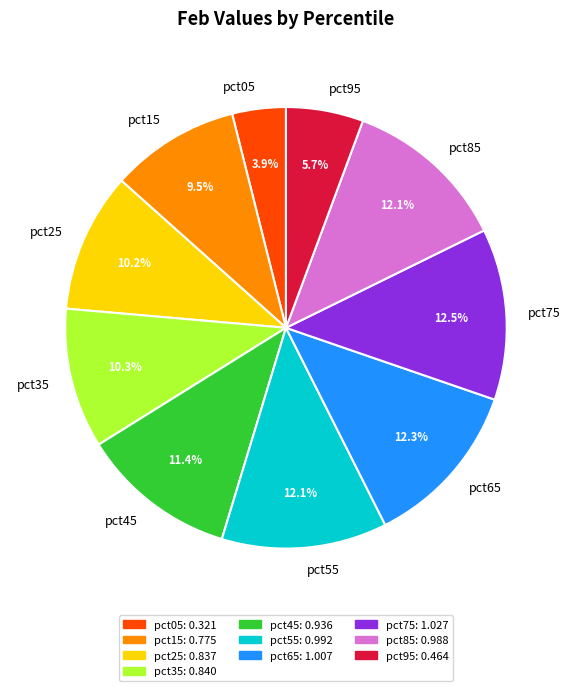

Do pct95 and pct45 together represent more than half of the pie?

No